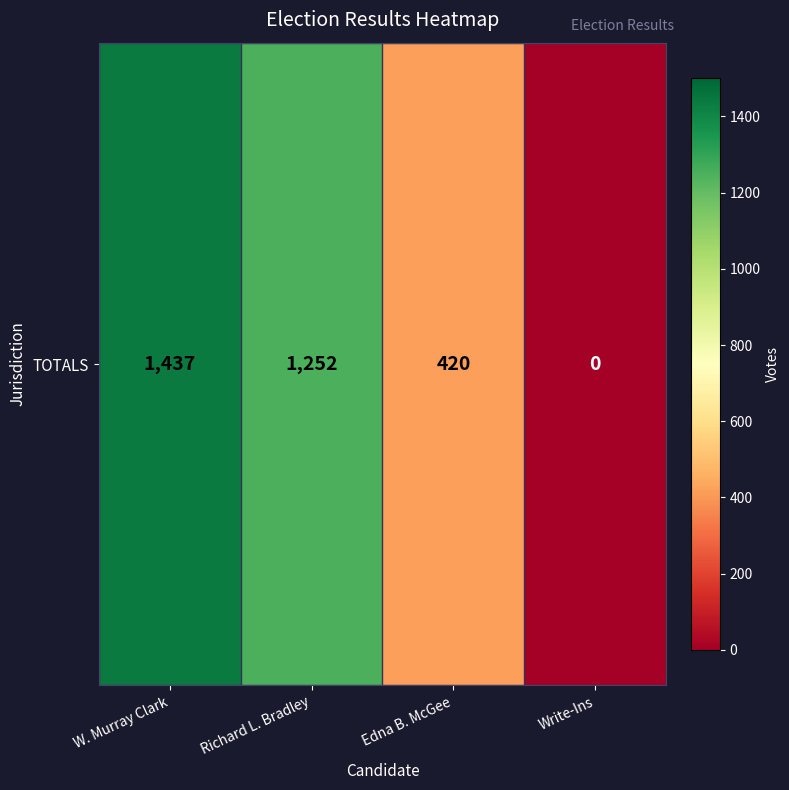

List the labels in order of value, largest first.

W. Murray Clark, Richard L. Bradley, Edna B. McGee, Write-Ins